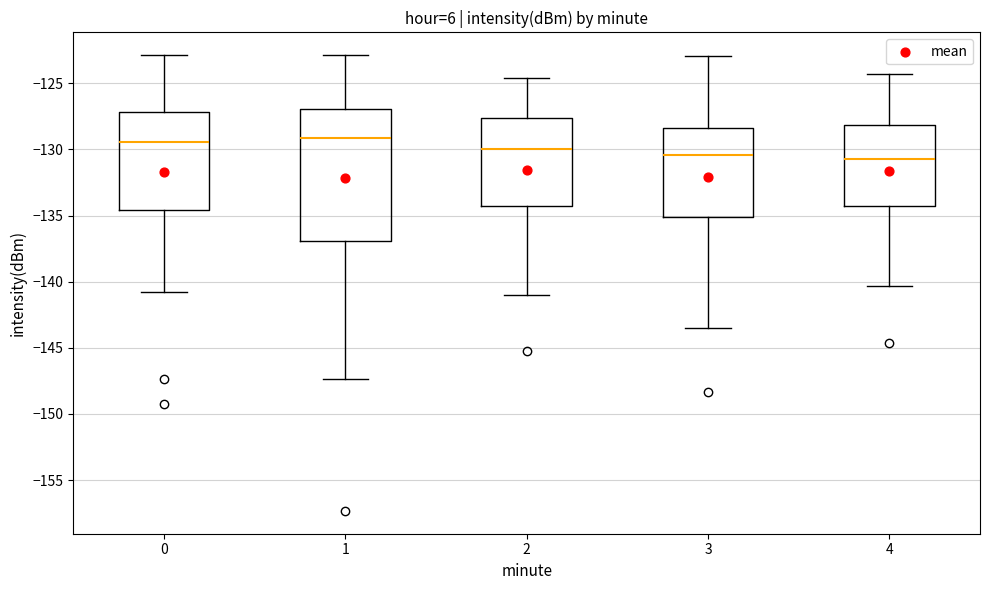

Reading left to right, transcribe this box plot: for each box, give where its median line is, the range the box spans, and where its two whiskers end, as read against the y-axis. The values are not printed on the chart, so give them approximately, as read against the axis.

0: median -129.5, box -134.5 to -127.0, whiskers -141.0 to -123.0
1: median -129.0, box -137.0 to -127.0, whiskers -147.5 to -123.0
2: median -130.0, box -134.0 to -127.5, whiskers -141.0 to -124.5
3: median -130.5, box -135.0 to -128.5, whiskers -143.5 to -123.0
4: median -130.5, box -134.5 to -128.0, whiskers -140.5 to -124.5